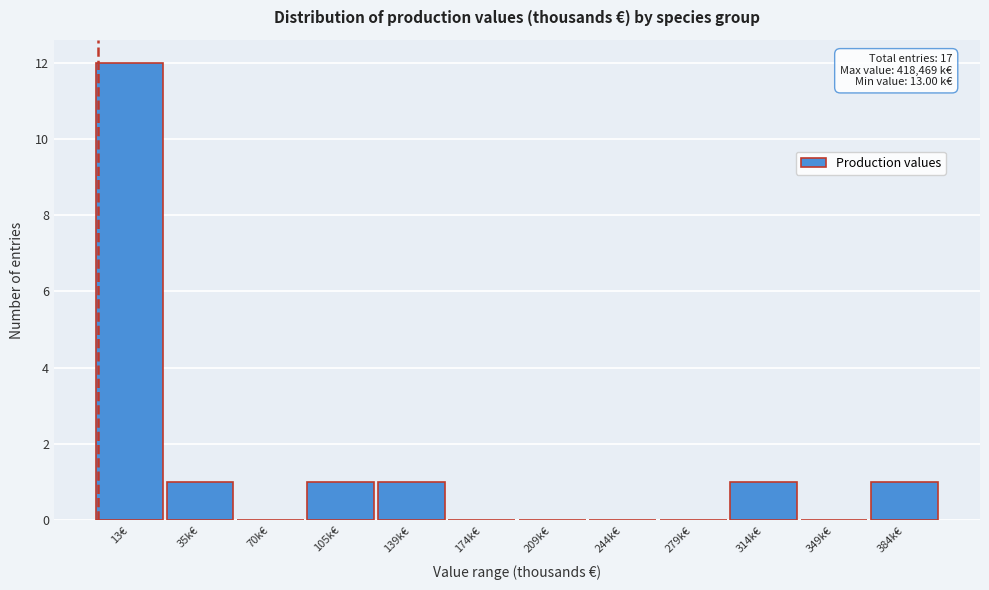

Reading left to right, transcribe all the data shown in this chart.

13€=12	35k€=1	70k€=0	105k€=1	139k€=1	174k€=0	209k€=0	244k€=0	279k€=0	314k€=1	349k€=0	384k€=1